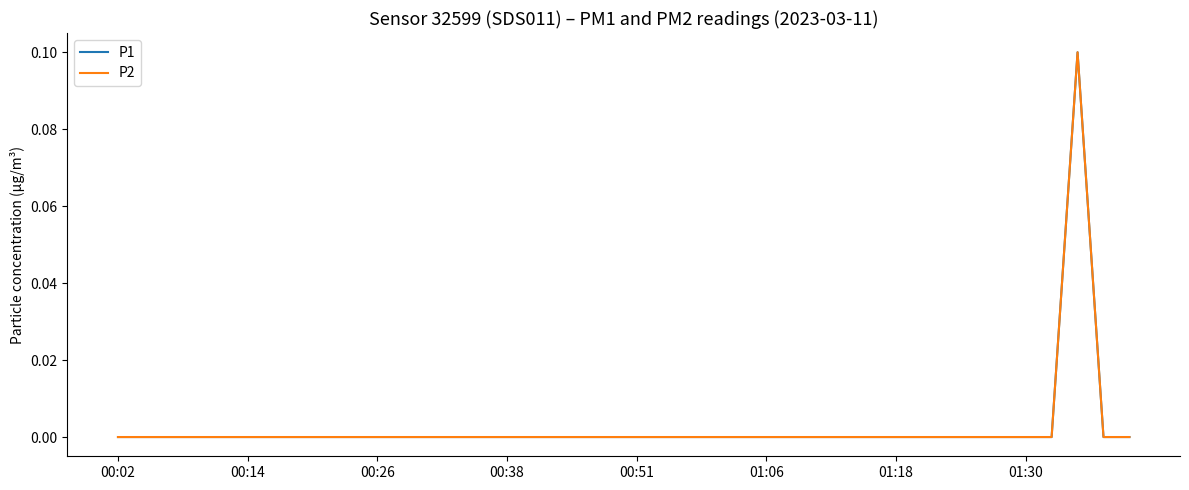

Does the chart have visible grid lines?

No